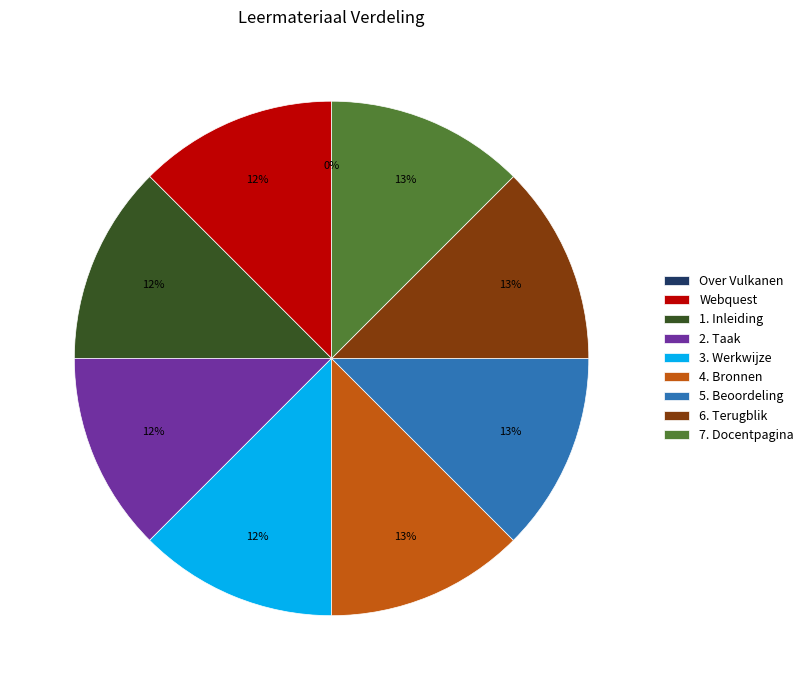

To the nearest percent, what portion does 5. Beoordeling represent?

13%